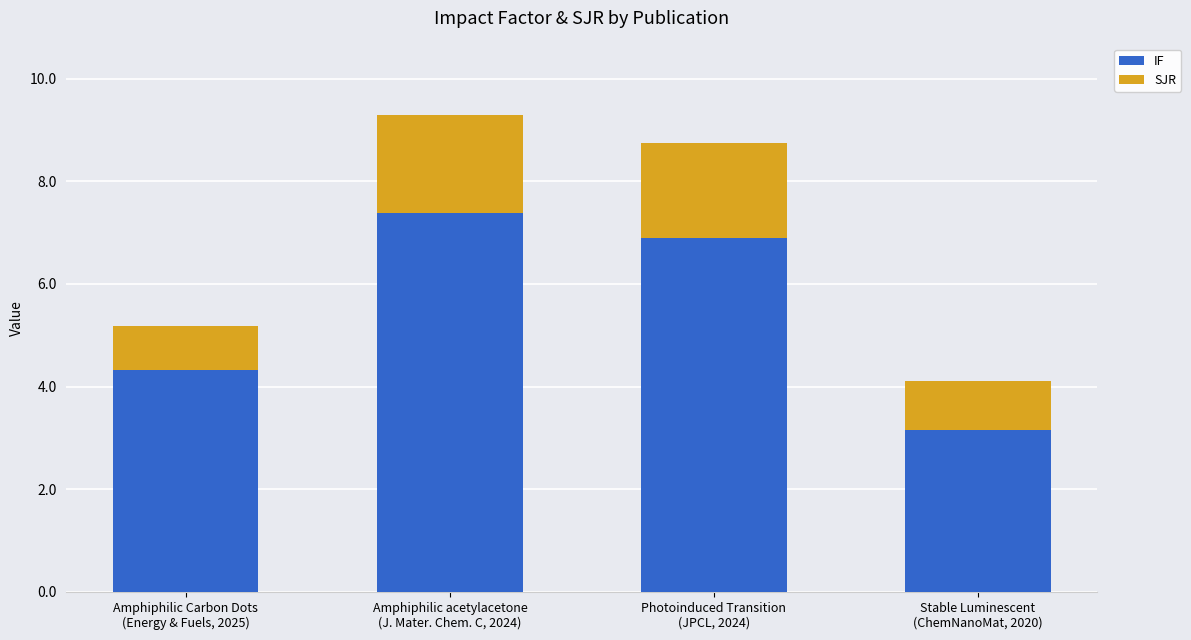

What is the difference between the maximum and minimum values in the IF series?

4.2